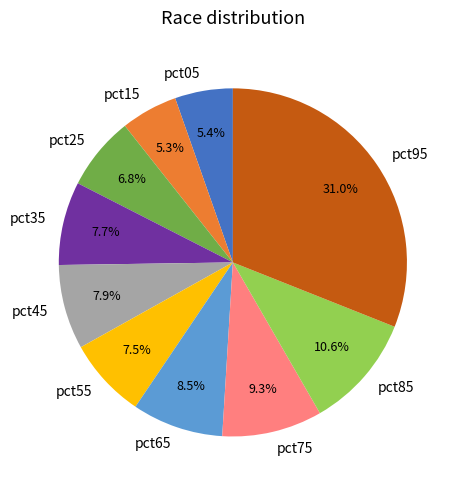

The pct65 slice represents 22% of the pie. True or false?

False